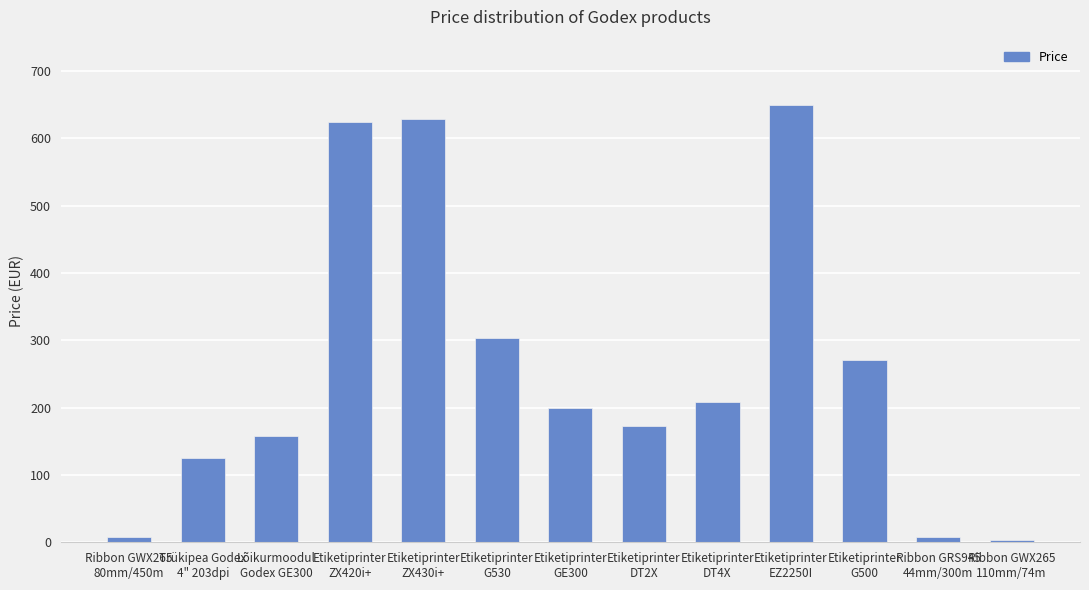

What is the value of the 3rd bar from the left?

157.5